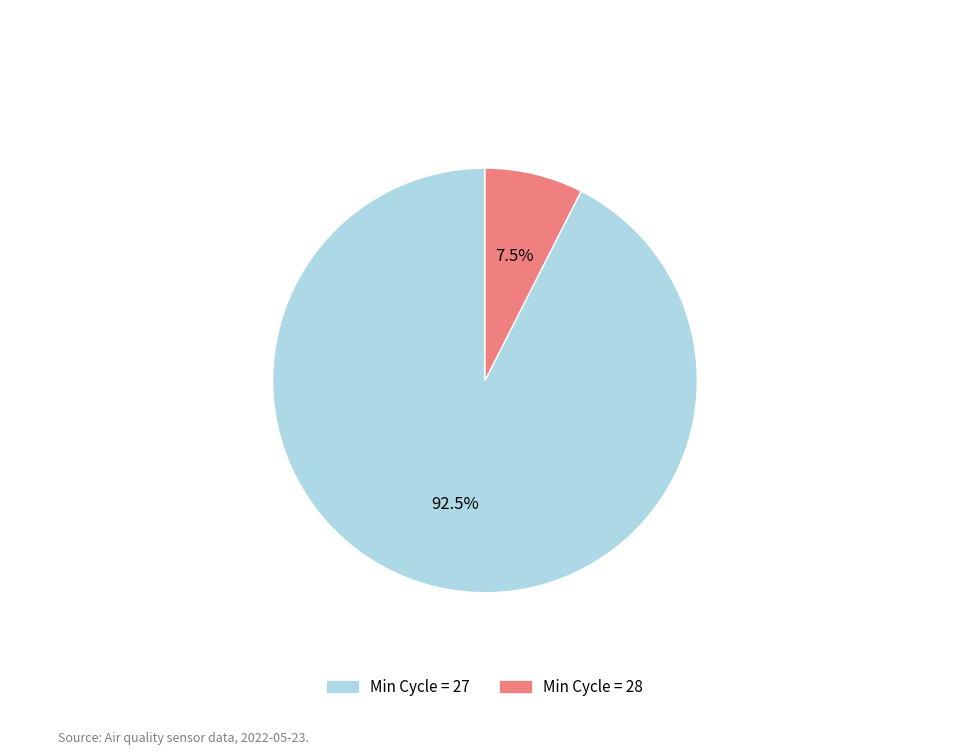

Between Min Cycle = 27 and Min Cycle = 28, which is larger?

Min Cycle = 27